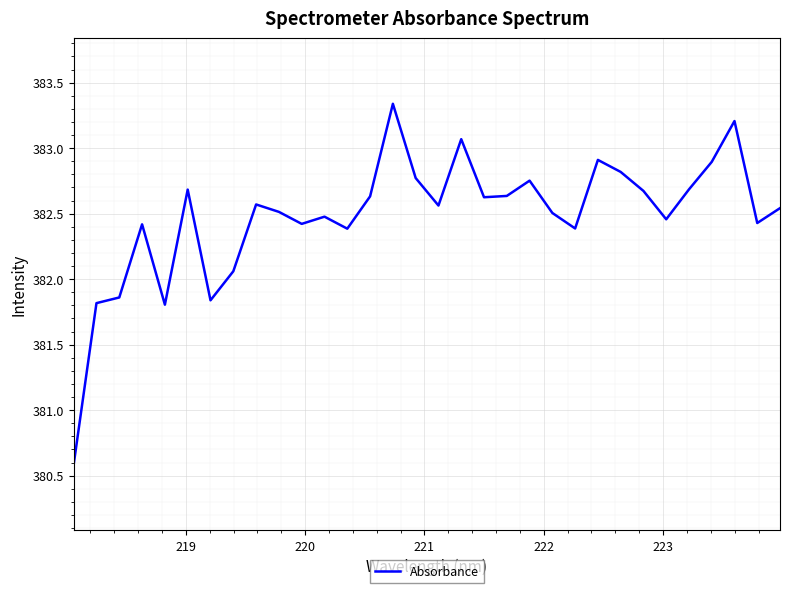

What is the smallest value displayed?

380.6